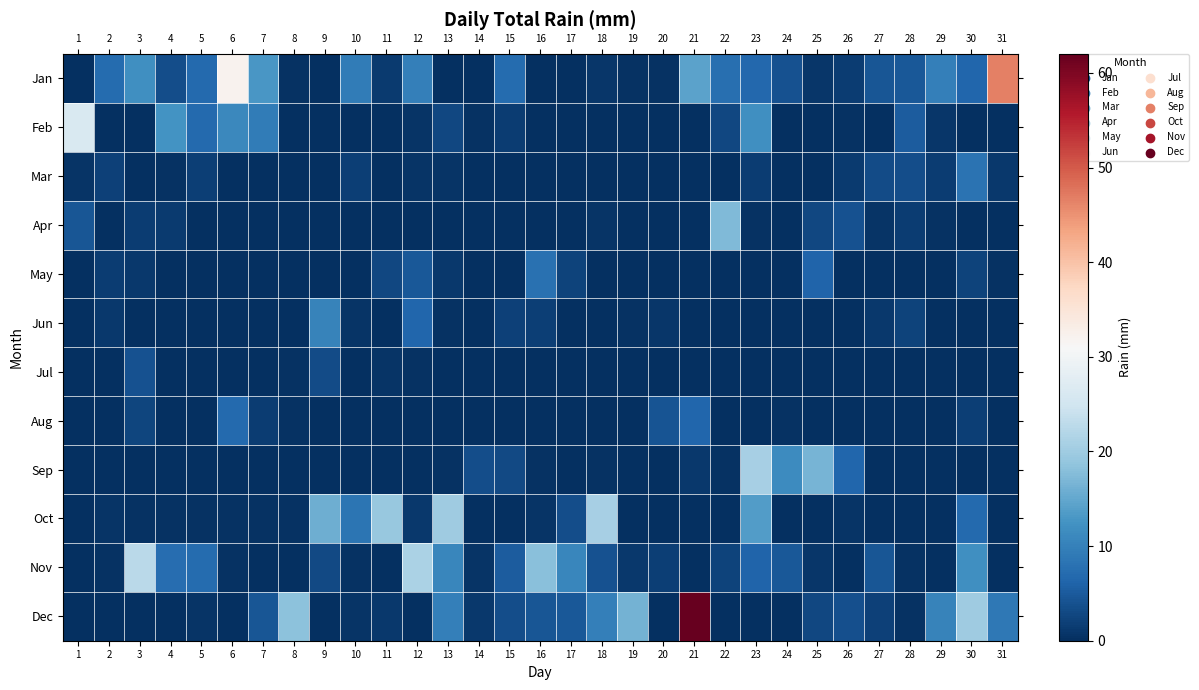

What is the difference between the highest and lowest values at 23?

20.8